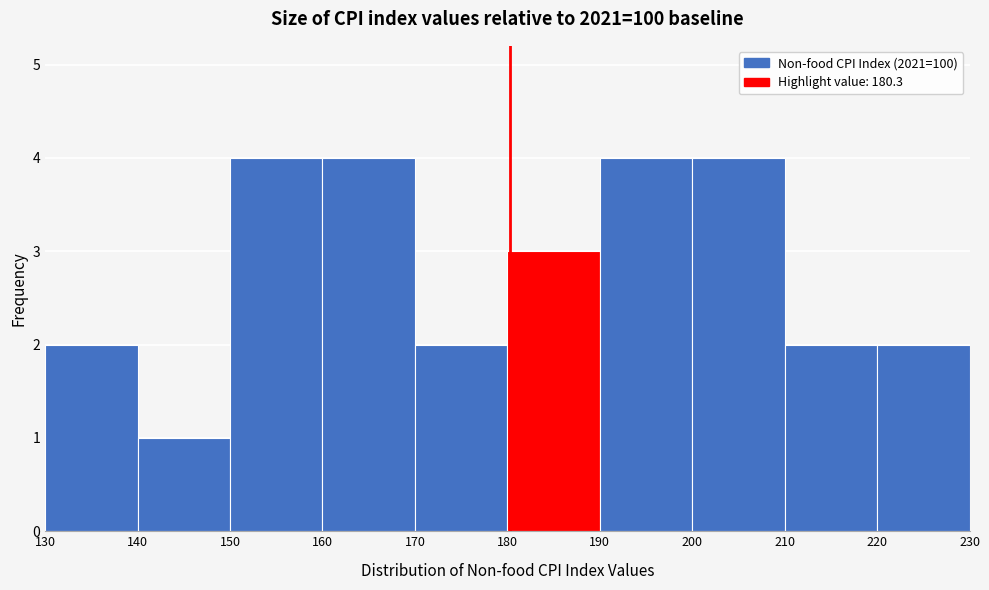

Reading left to right, transcribe this chart: for each bar, give the range it covers on the x-axis and its height. The values are not printed on the chart, so give them approximately, as read against the axis.

130 to 140: 2
140 to 150: 1
150 to 160: 4
160 to 170: 4
170 to 180: 2
180 to 190: 3
190 to 200: 4
200 to 210: 4
210 to 220: 2
220 to 230: 2